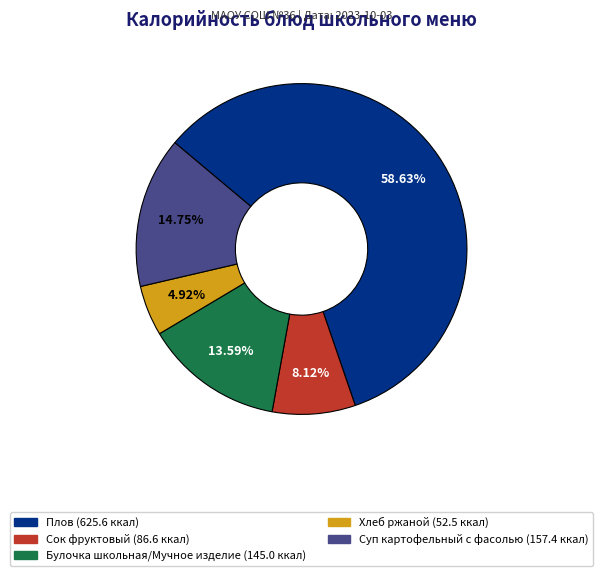

To the nearest percent, what is the difference between the largest and smallest slice percentages?

54%